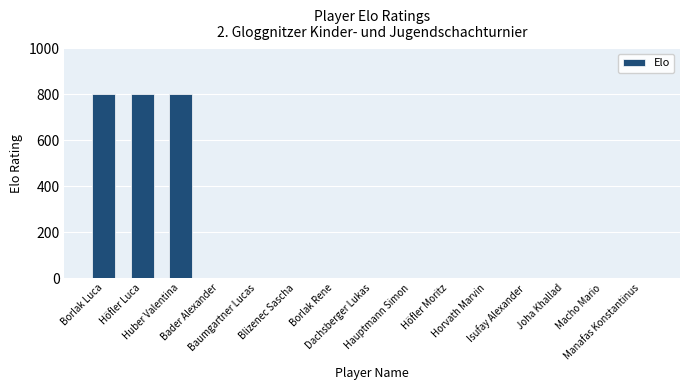

What is the maximum value shown in the chart?

800